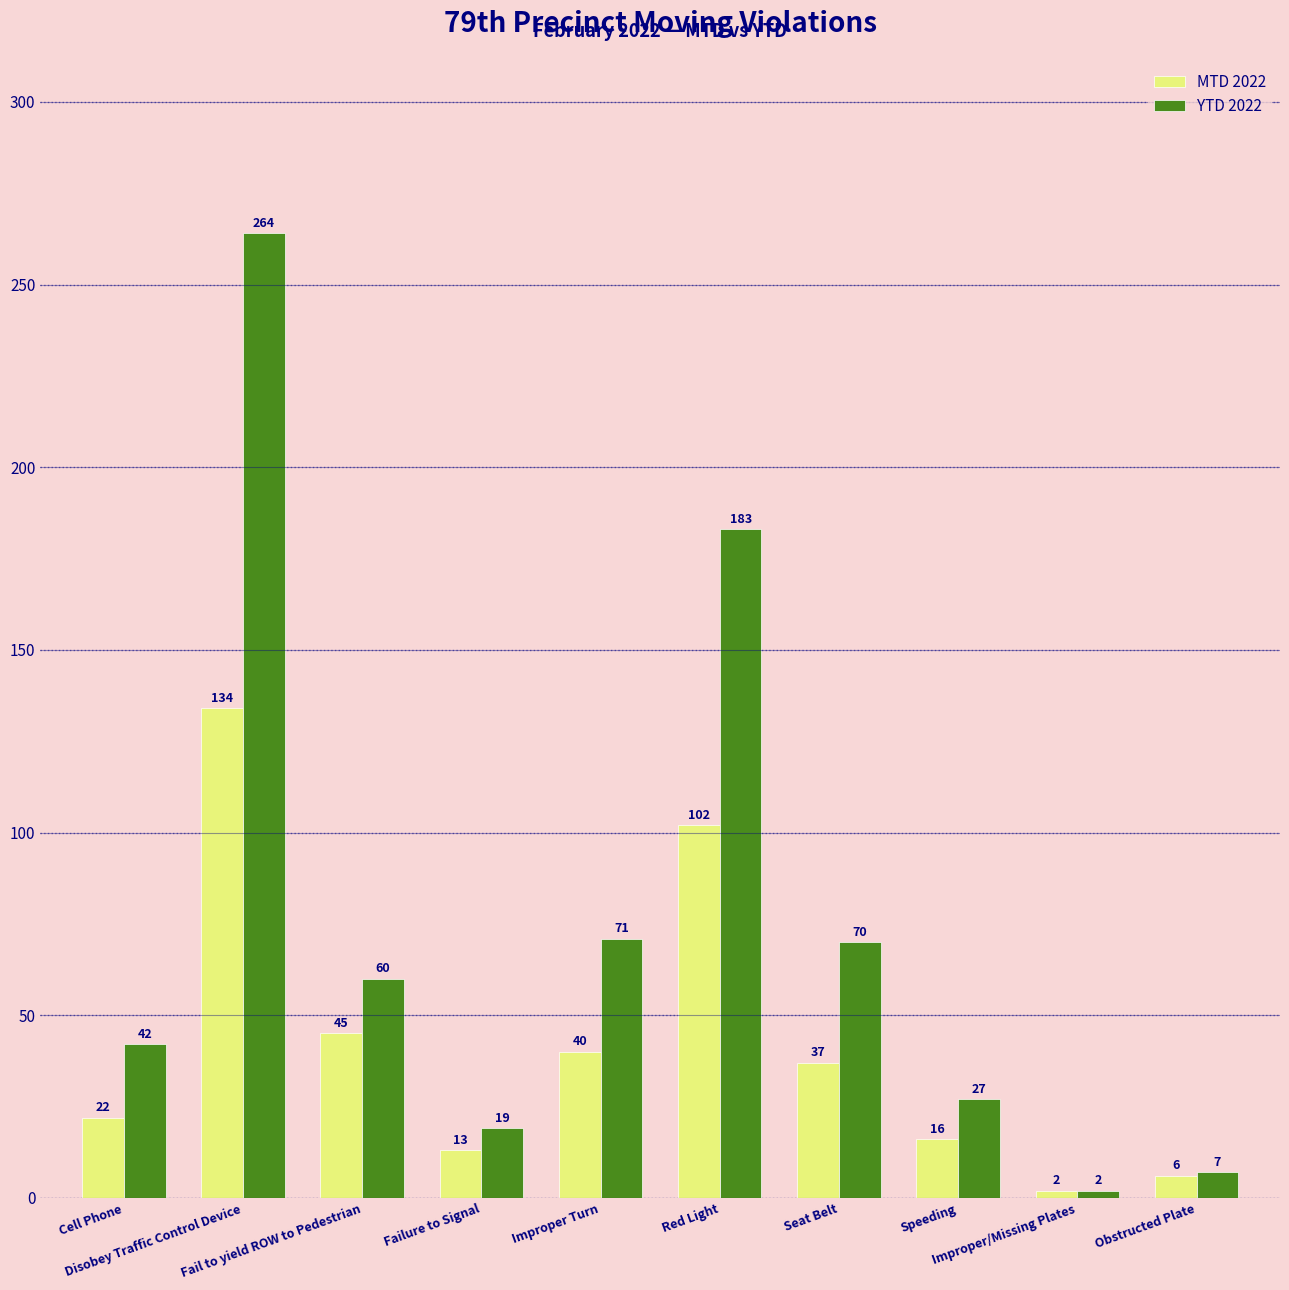

What position from the left is Obstructed Plate?

10